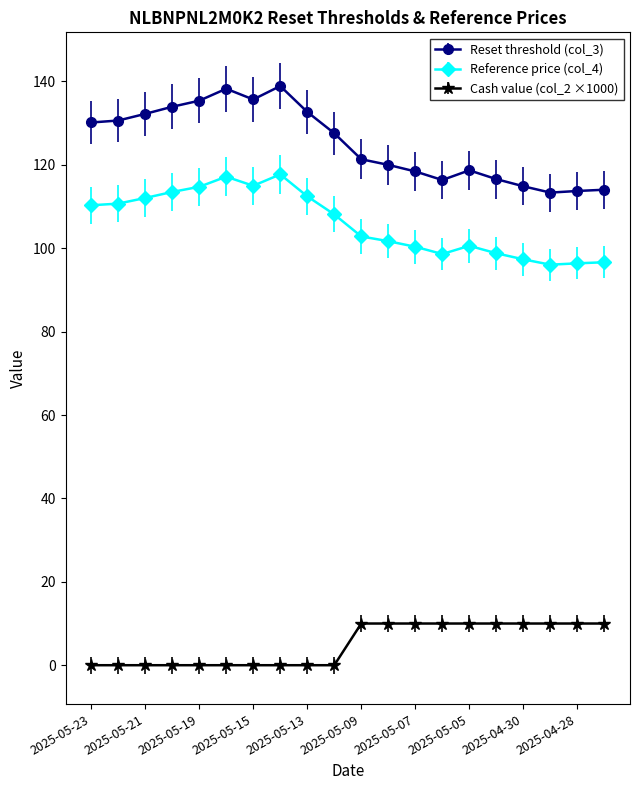

What is the lowest value of the Reset threshold (col_3) series?

113.4